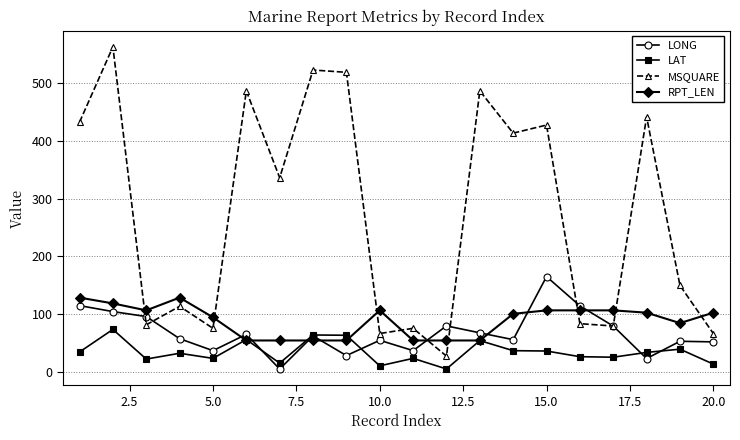

What is the difference between the maximum and second lowest values in the LAT series?

62.9